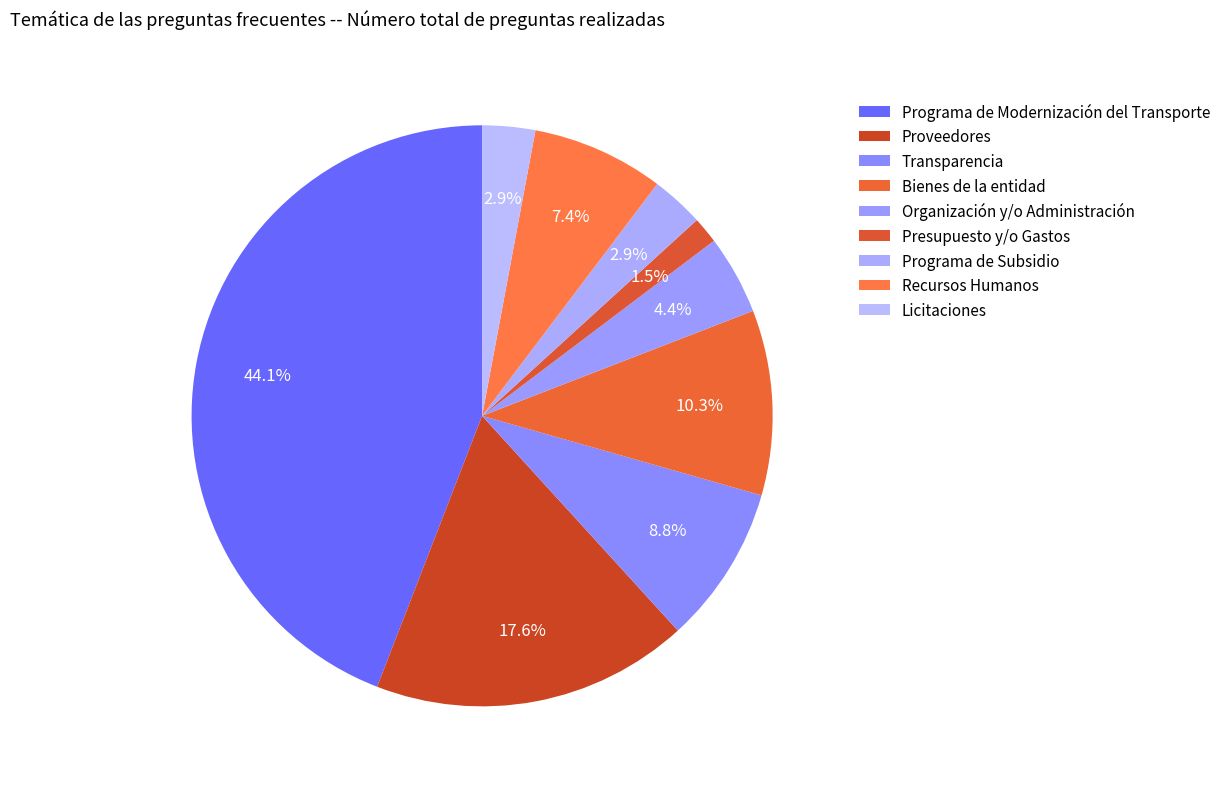

What percentage is the Programa de Modernización del Transporte slice, to the nearest percent?

44%